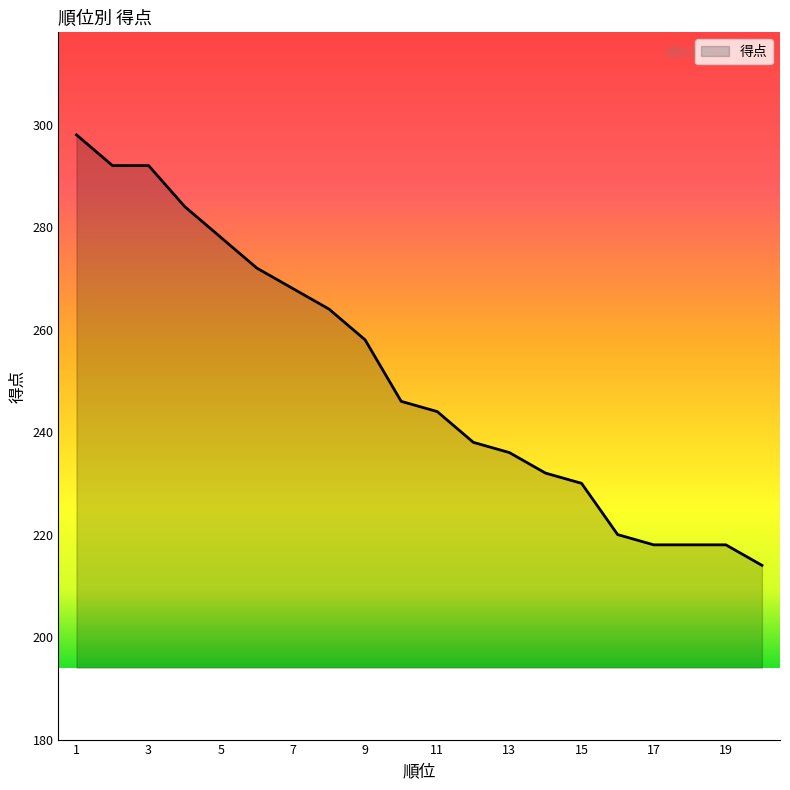

What is the minimum value shown in the chart?

214